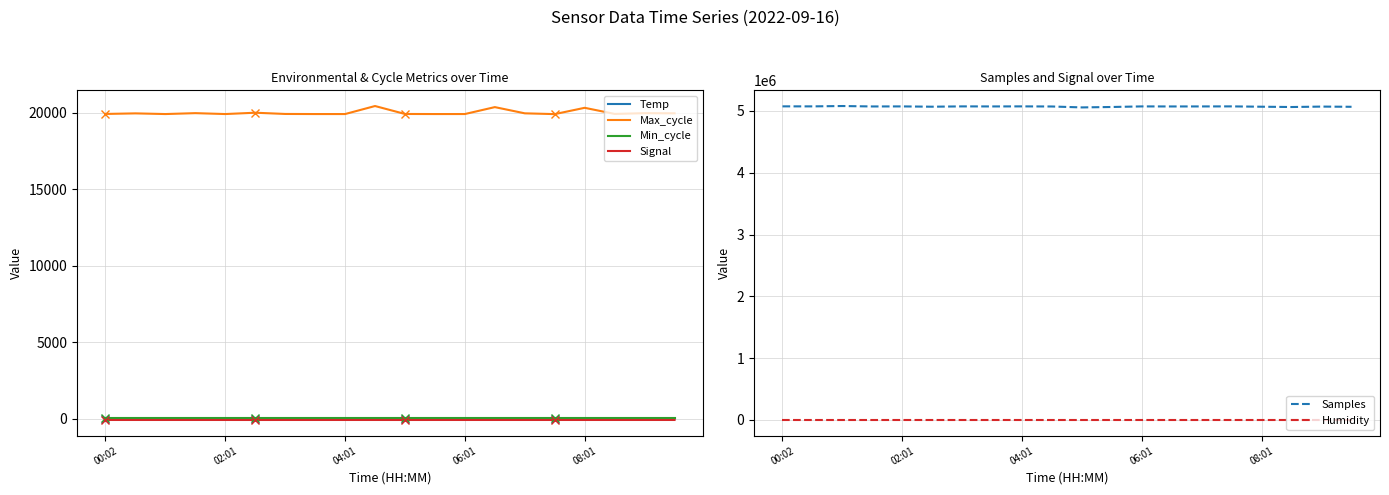

True or false: Max_cycle and Temp intersect in this chart.

False